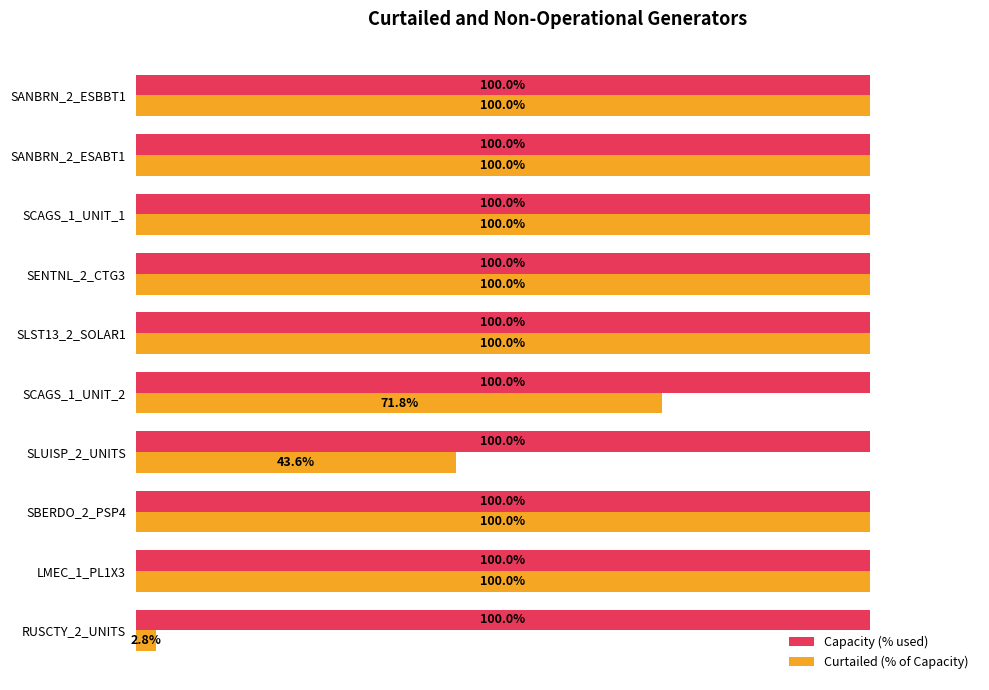

Where is Curtailed (% of Capacity) nearest to the value 51?

SLUISP_2_UNITS